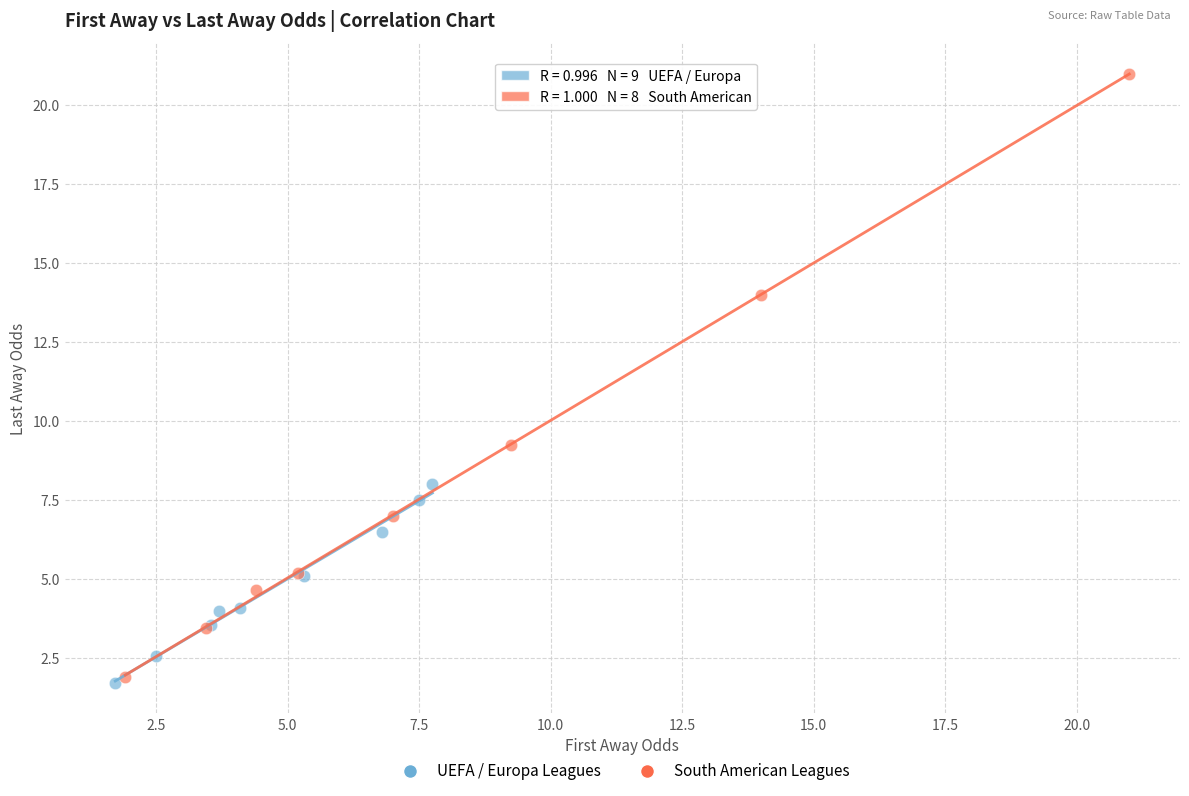

Which series reaches the maximum Y coordinate?

South American Leagues